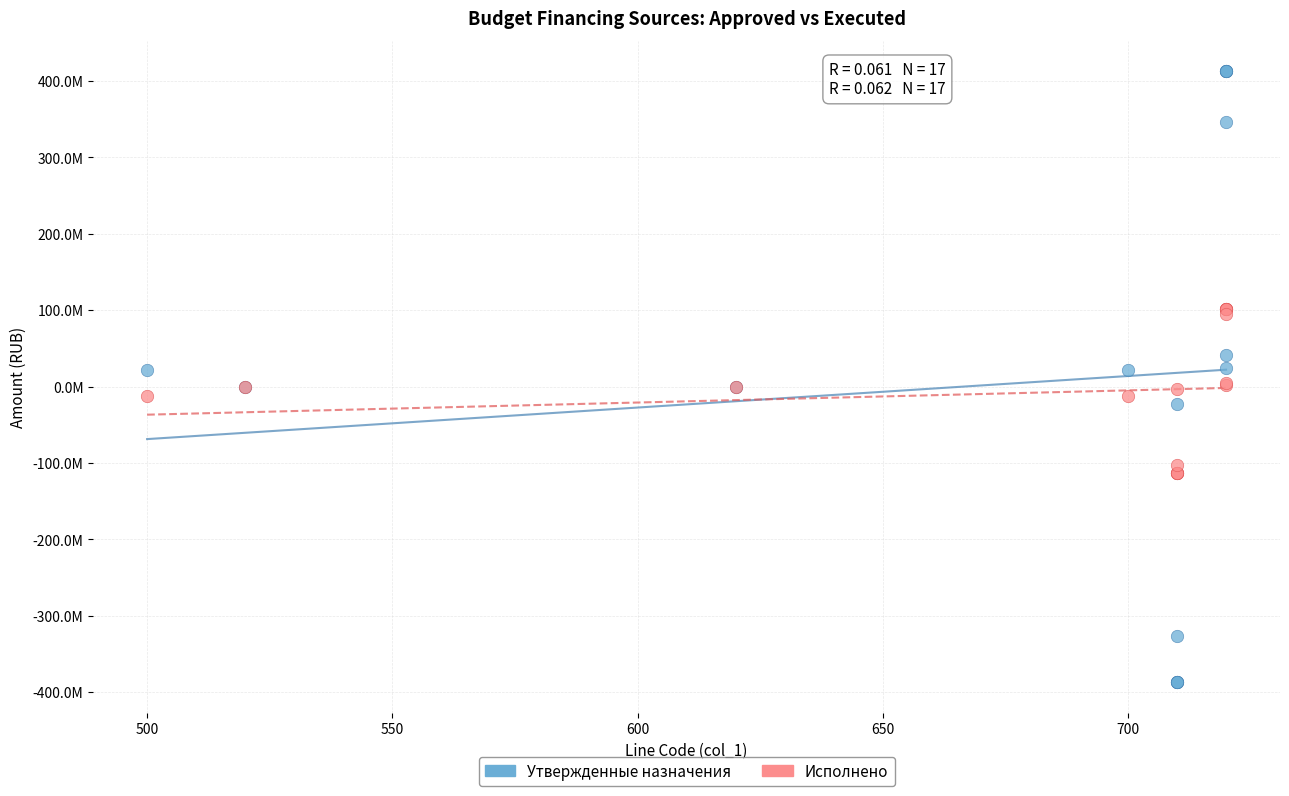

Which series reaches the minimum Y coordinate?

Утвержденные назначения